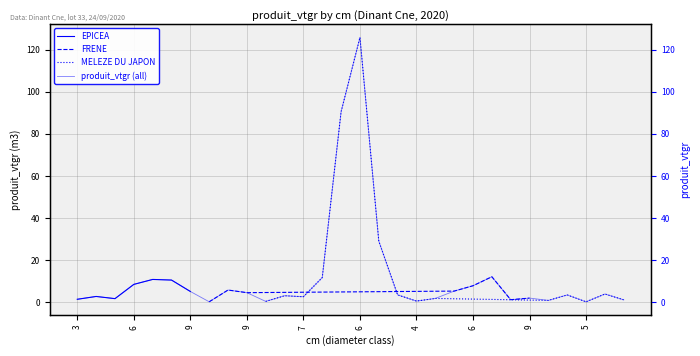

Which has a higher value, 7 or 5?

7